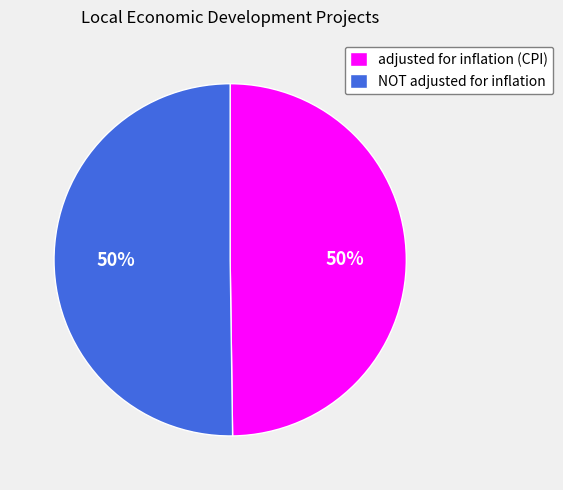

To the nearest percent, what percentage of the pie is adjusted for inflation (CPI)?

50%